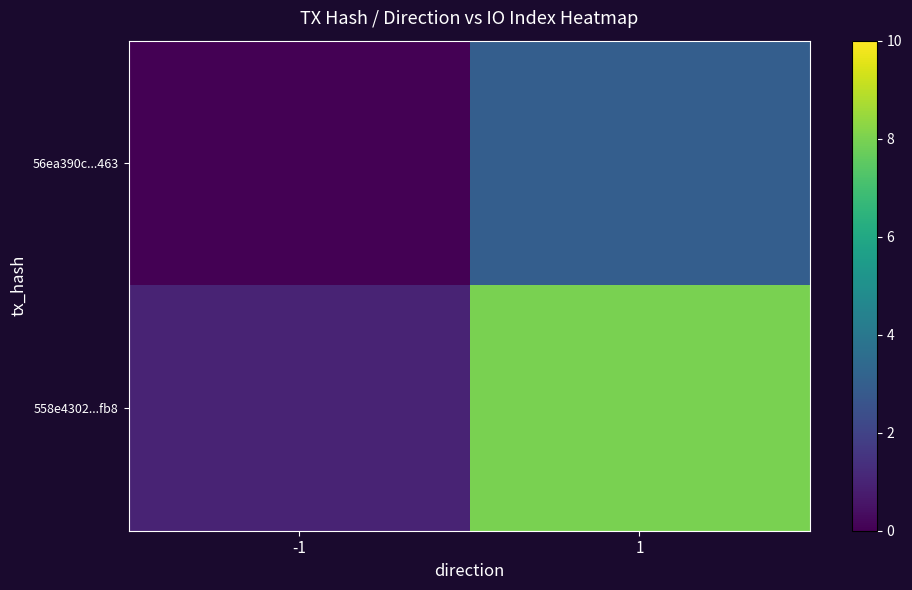

What is the spread (max minus min) of values at 1?

5